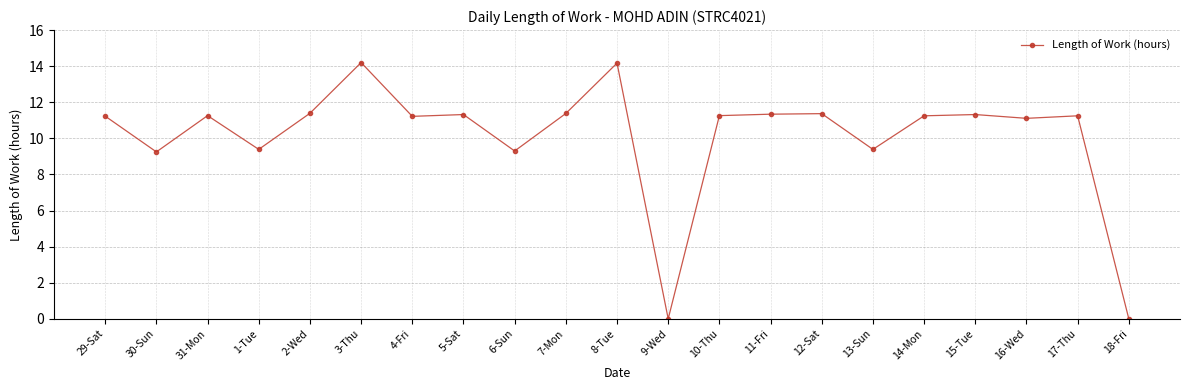

What is the label of the 17th point from the left?

14-Mon